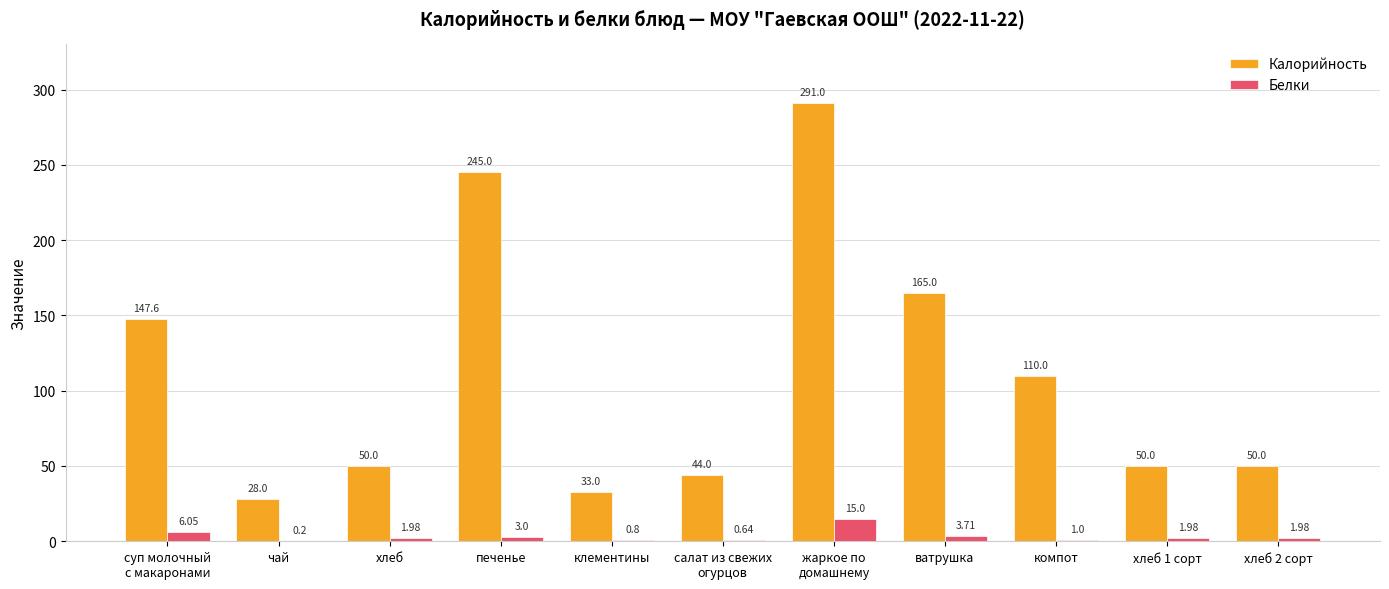

Is it true that Калорийность equals 65.6 at хлеб 2 сорт?

False